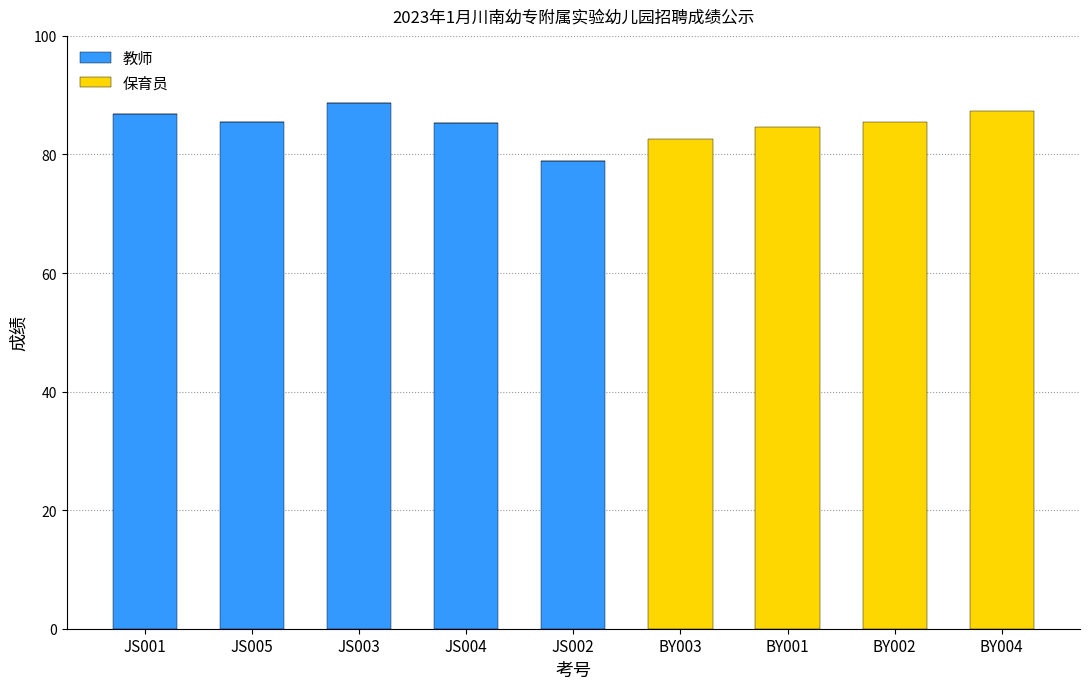

At which label is 教师 closest to 44?

JS002